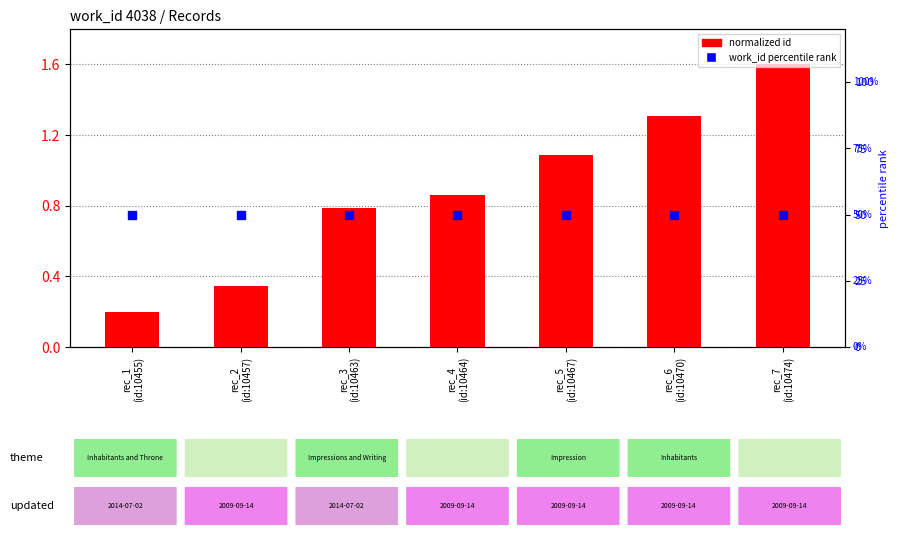

Which series has the largest Y range (max minus min)?

normalized id